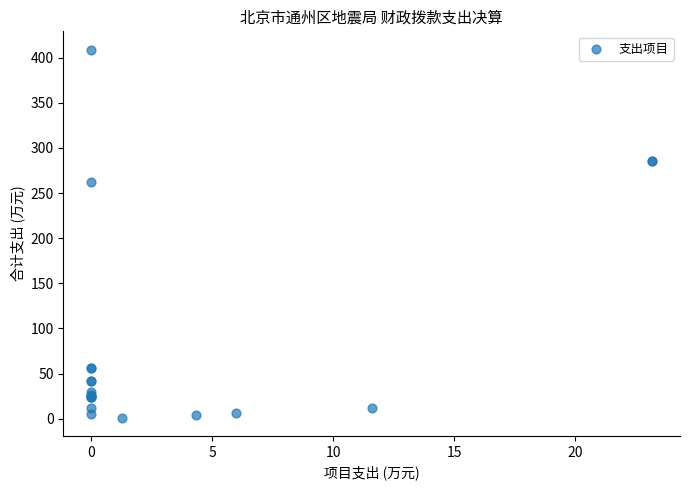

What Y value in the scatter plot is closest to 205?

262.8